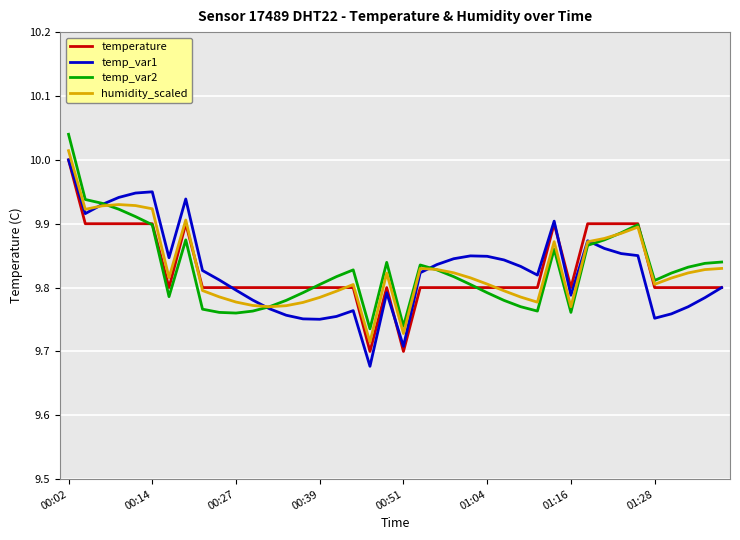

At which label does temp_var1 reach its minimum?

18